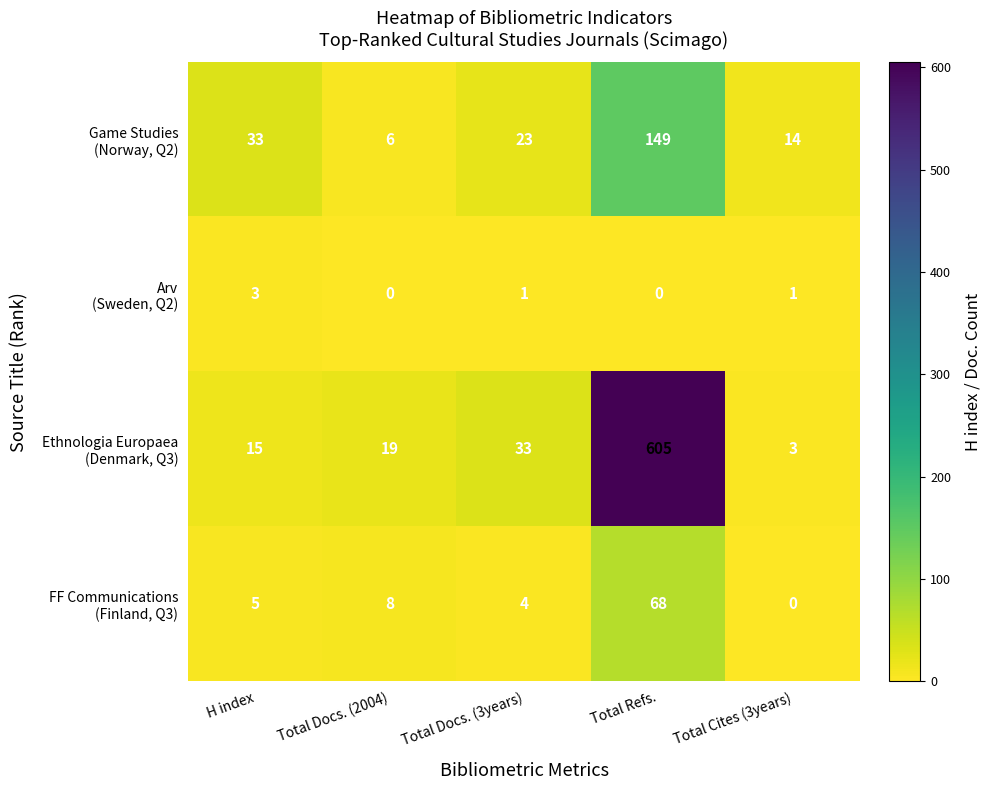

At which category does the chart reach its peak across all series?

Total Refs.